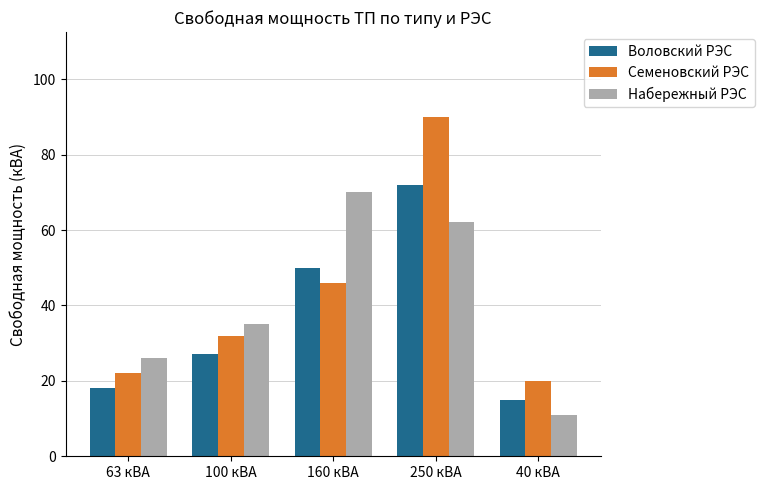

The value of Семеновский РЭС at 160 кВА is 46. True or false?

True